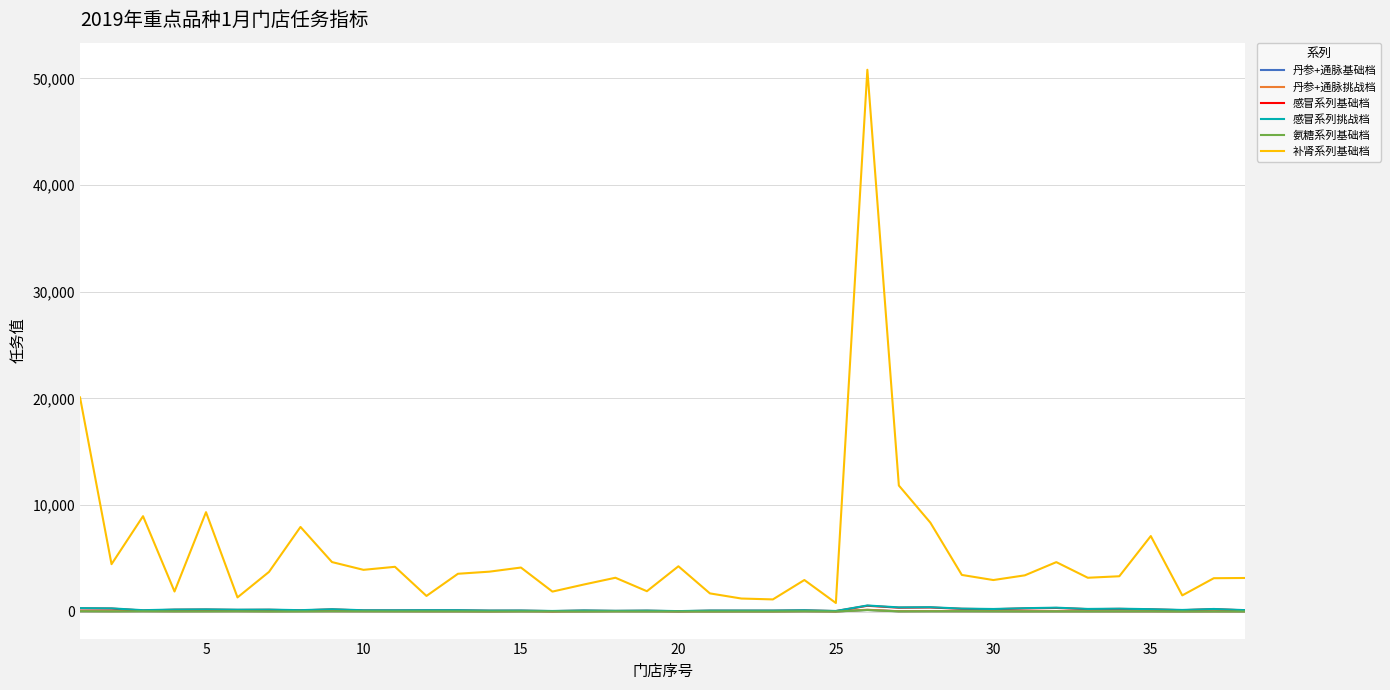

Which series has the largest total across all categories?

补肾系列基础档